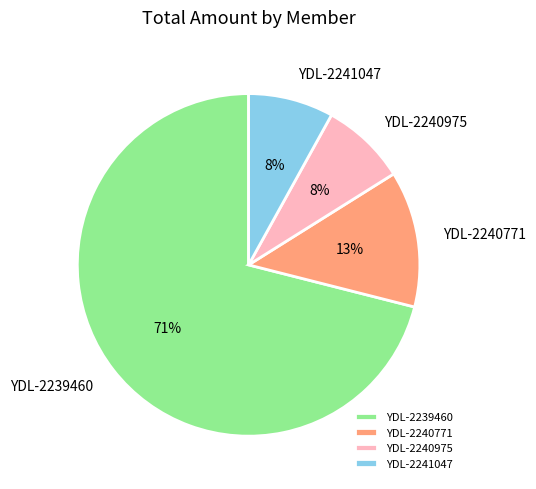

To the nearest percent, what is the average slice percentage?

25%